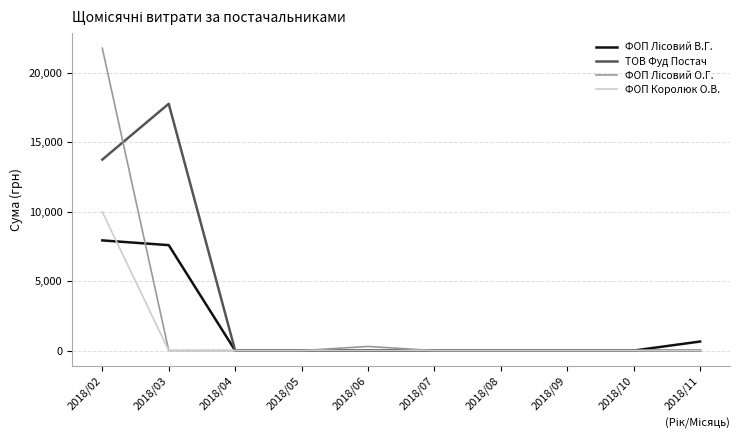

How many categories are shown in the chart?

10